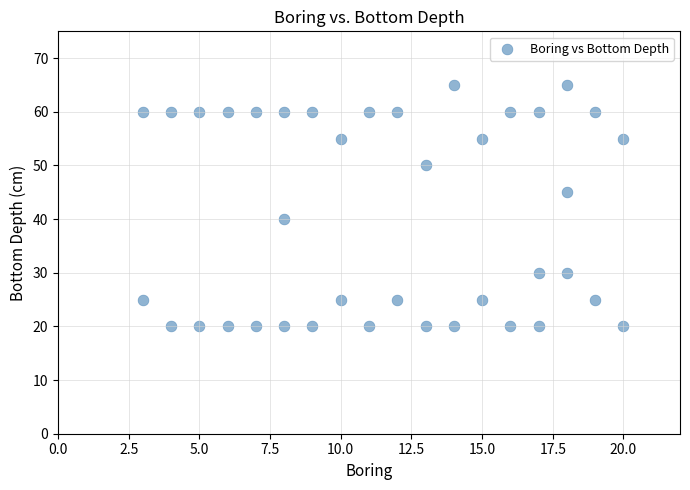

What is the range of Y values (max minus min)?

45